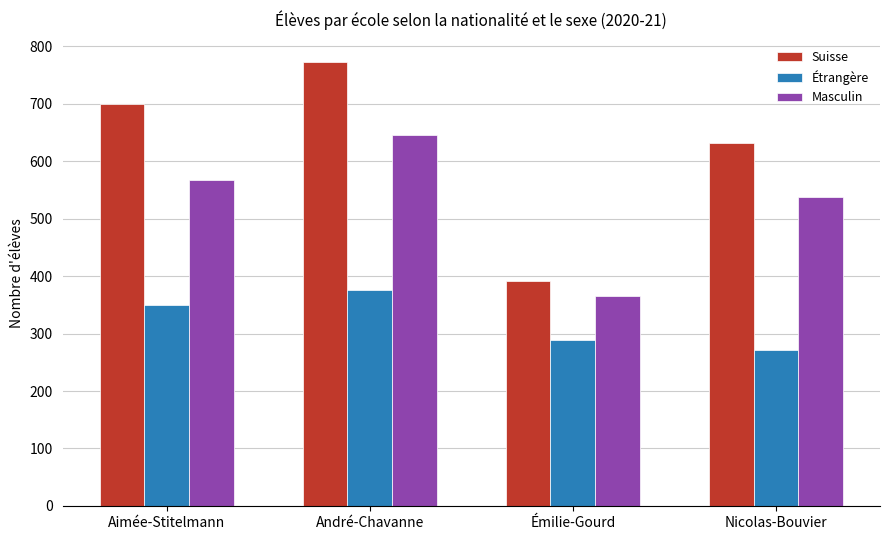

Which category has the highest value in the Suisse series?

André-Chavanne